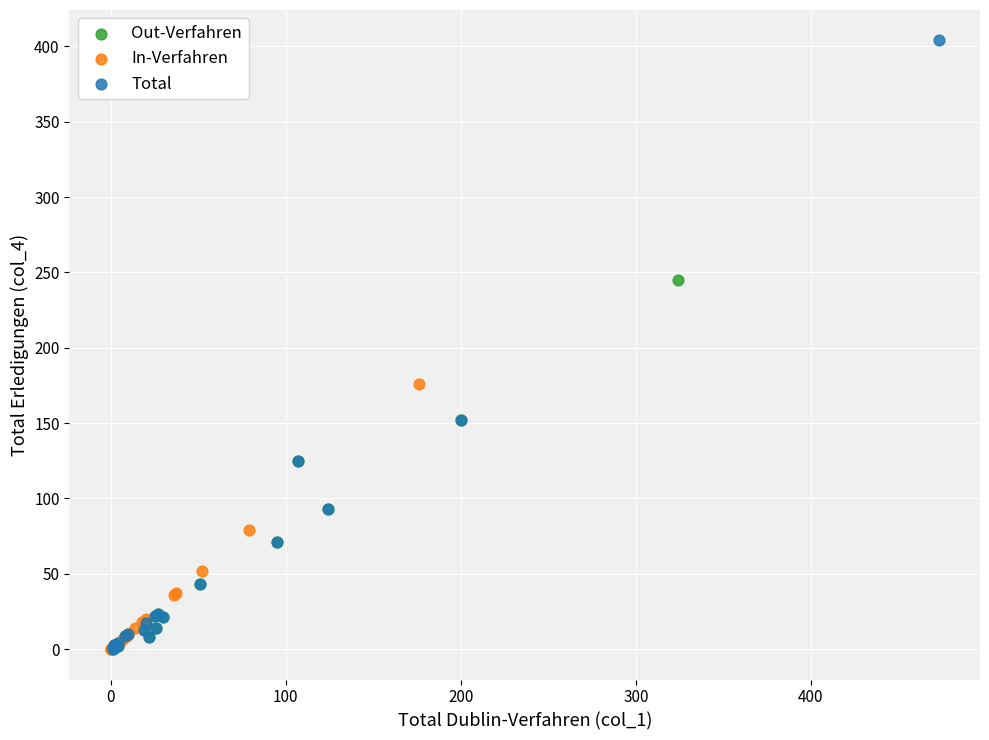

Which series reaches the maximum Y coordinate?

Total